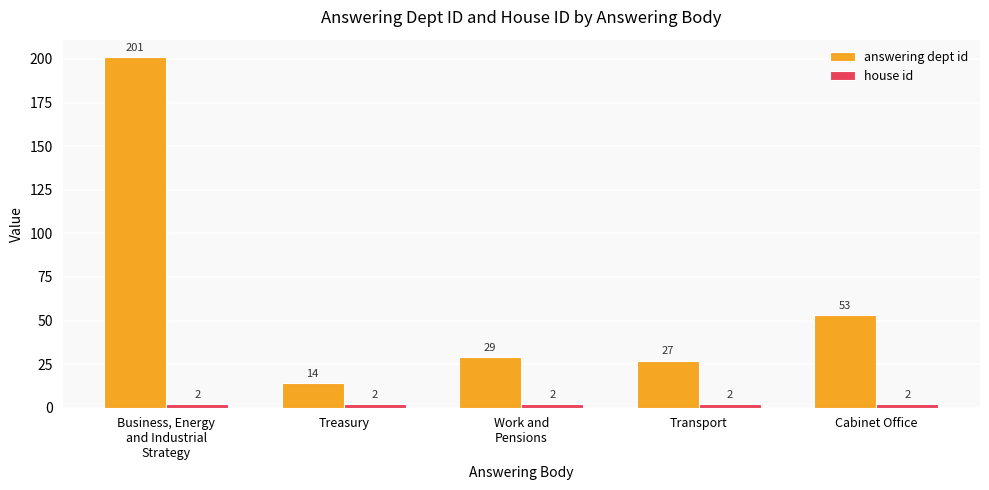

How many bars are there in each group?

2